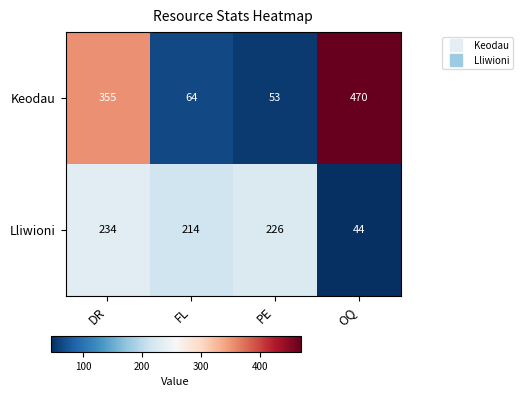

Which series has the largest total across all categories?

Keodau